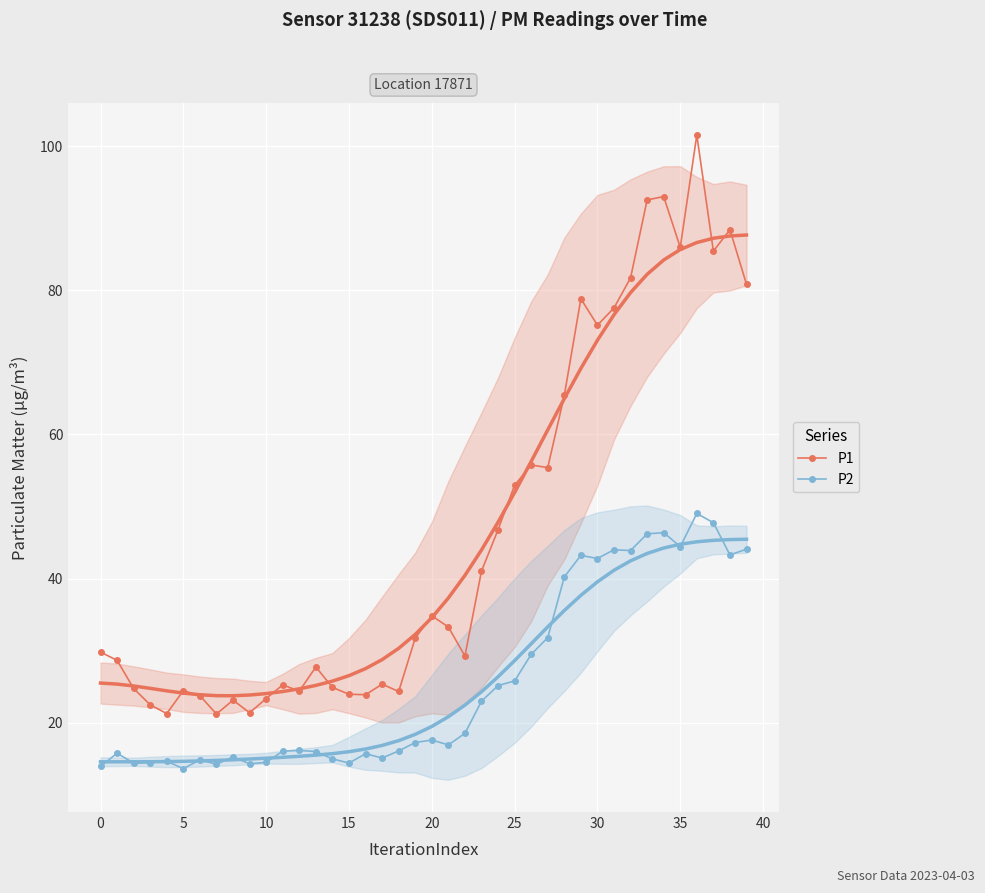

At 19, list the series in order from smallest to largest.

P2, P1